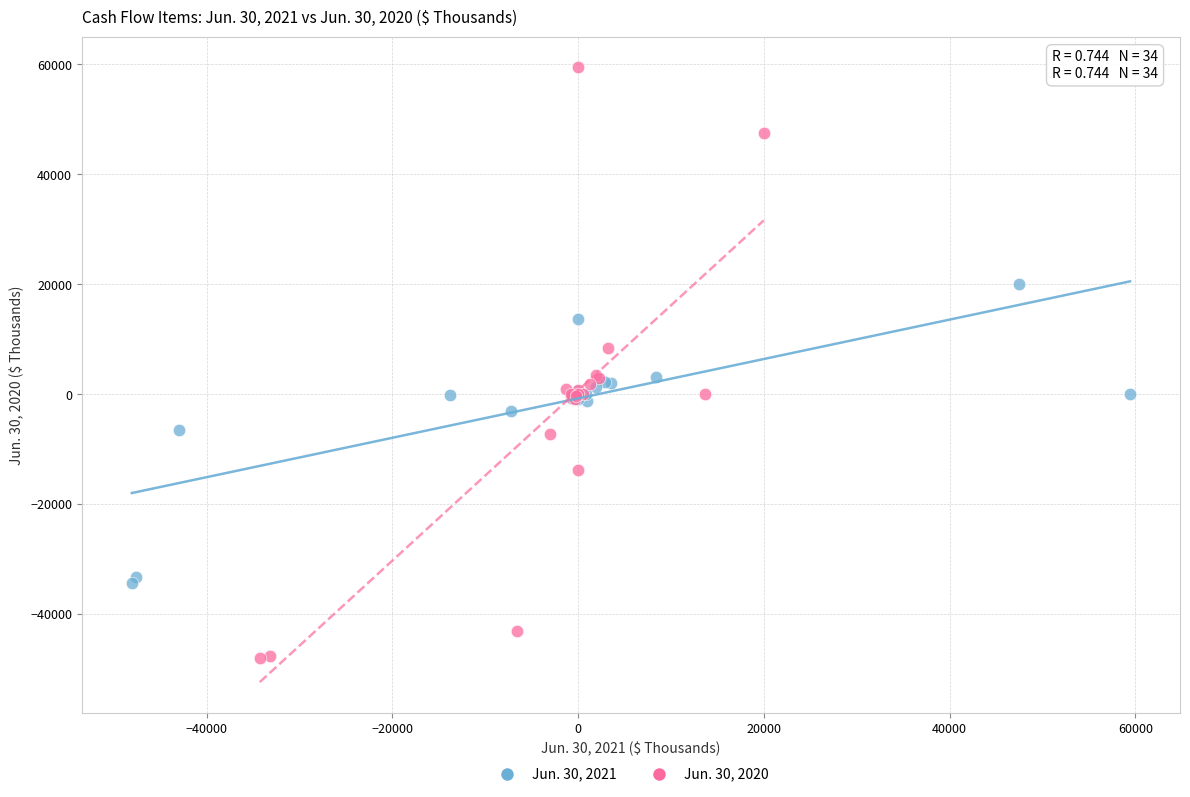

Which series reaches the maximum Y coordinate?

Jun. 30, 2020